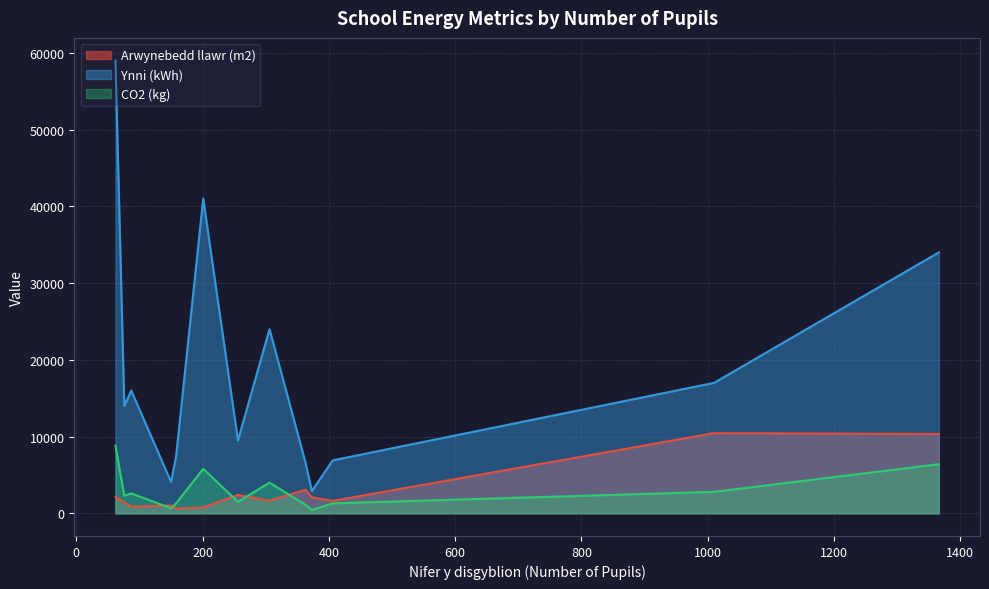

What are all the series names shown in the legend?

Arwynebedd llawr (m2), Ynni (kWh), CO2 (kg)